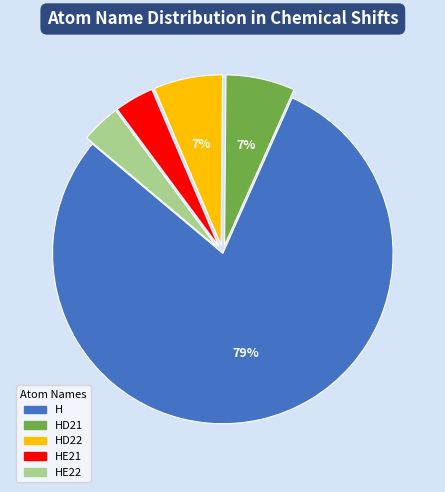

To the nearest percent, what is the average slice percentage?

20%